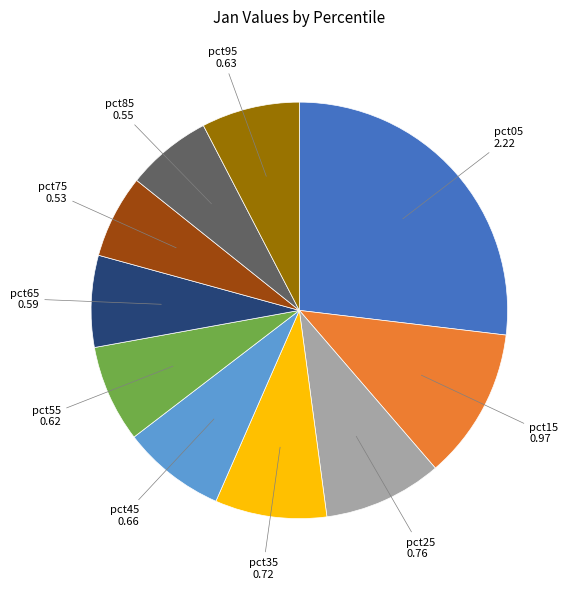

The pct55 slice represents 8% of the pie. True or false?

True